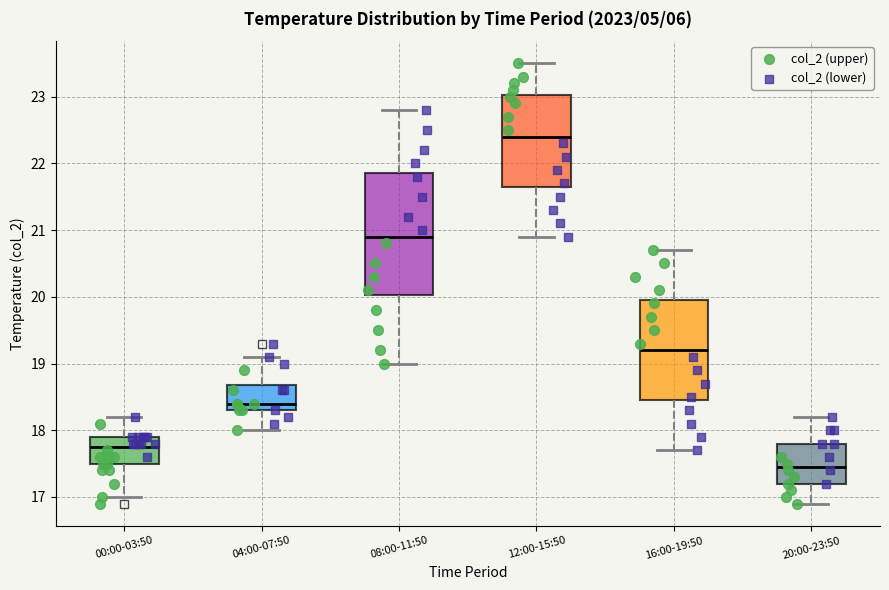

Reading left to right, read every box against the y-axis: the position of its median line, the range the box covers, and the ends of its whiskers. The values are not printed on the chart, so give them approximately, as read against the axis.

00:00-03:50: median 17.8, box 17.5 to 17.9, whiskers 17.0 to 18.2
04:00-07:50: median 18.4, box 18.3 to 18.7, whiskers 18.0 to 19.1
08:00-11:50: median 20.9, box 20.0 to 21.9, whiskers 19.0 to 22.8
12:00-15:50: median 22.4, box 21.7 to 23.0, whiskers 20.9 to 23.5
16:00-19:50: median 19.2, box 18.5 to 20.0, whiskers 17.7 to 20.7
20:00-23:50: median 17.5, box 17.2 to 17.8, whiskers 16.9 to 18.2